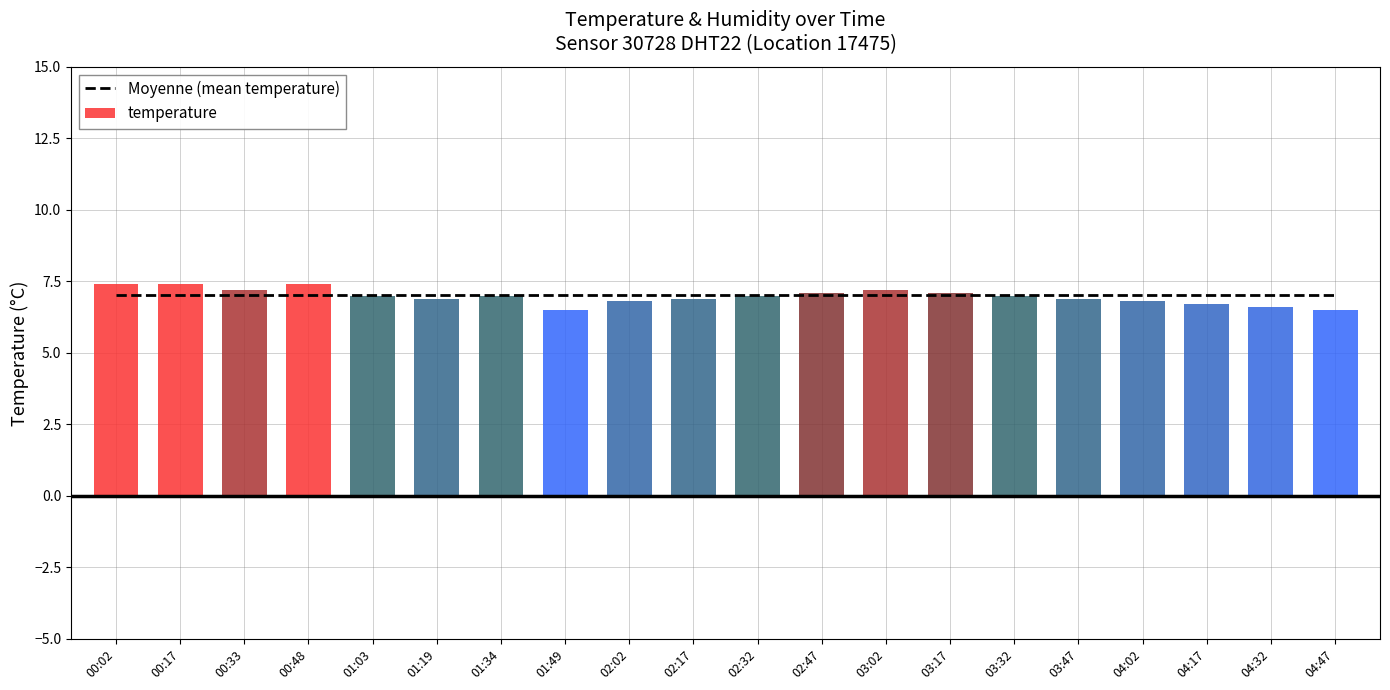

What is the sum of the temperature values at 00:48 and 03:32?

14.4